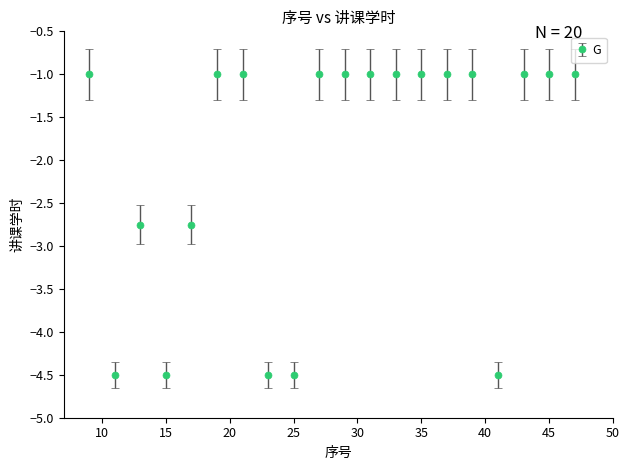

True or false: the data has more than 0 interior local peaks.

True